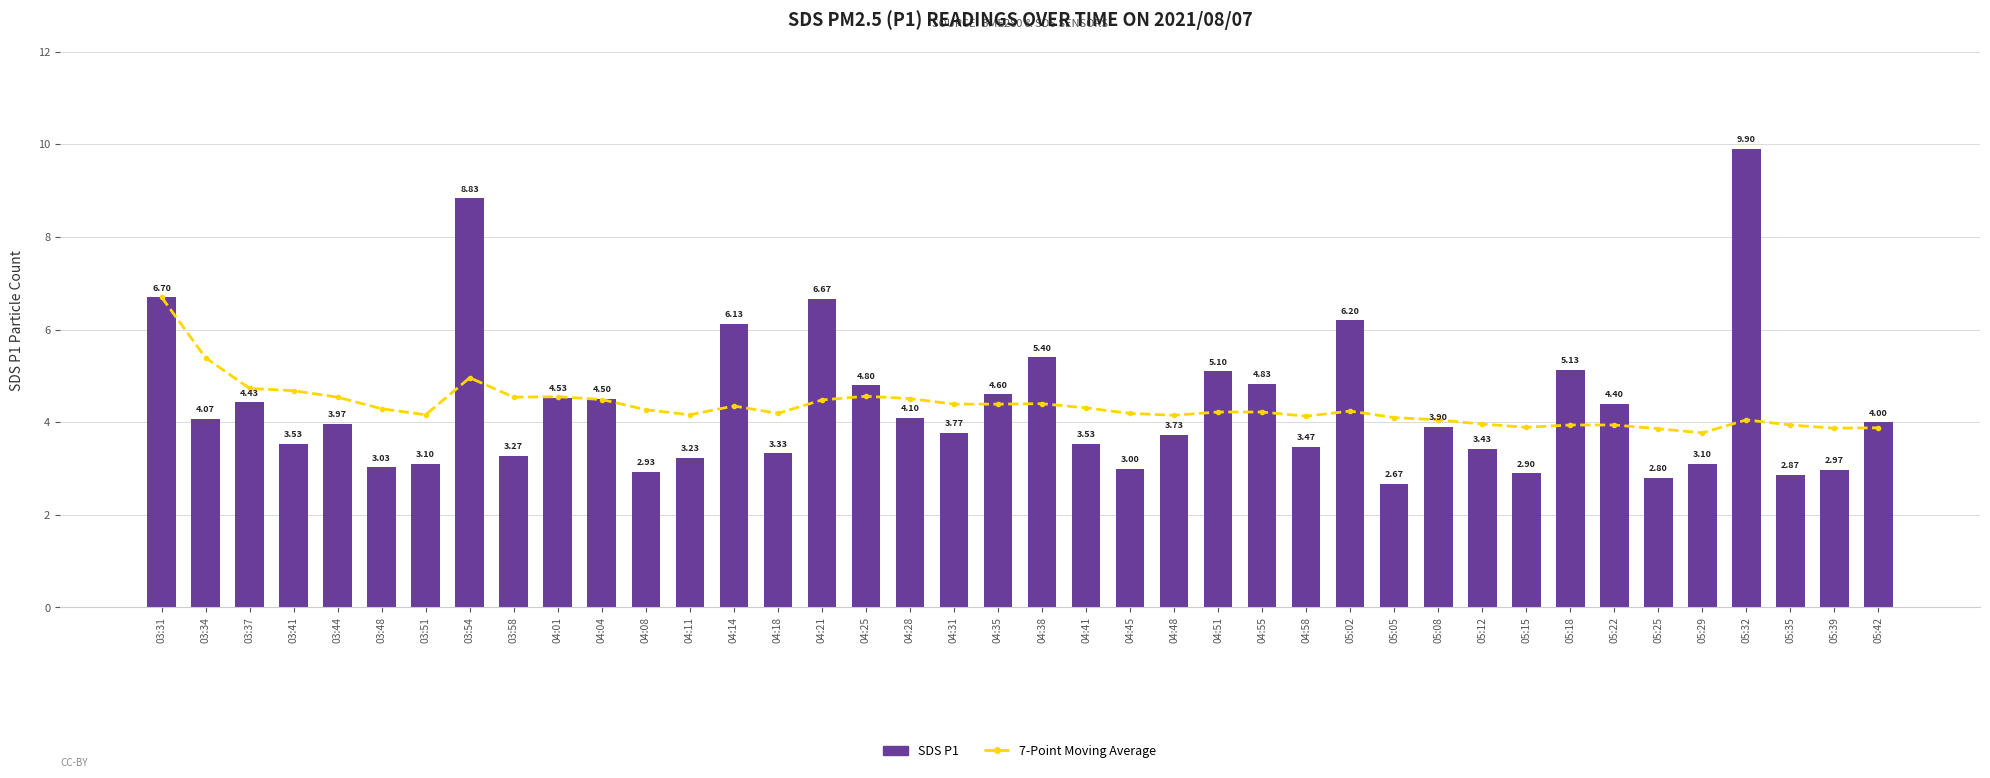

What are all the series names shown in the legend?

7-Point Moving Average, SDS P1